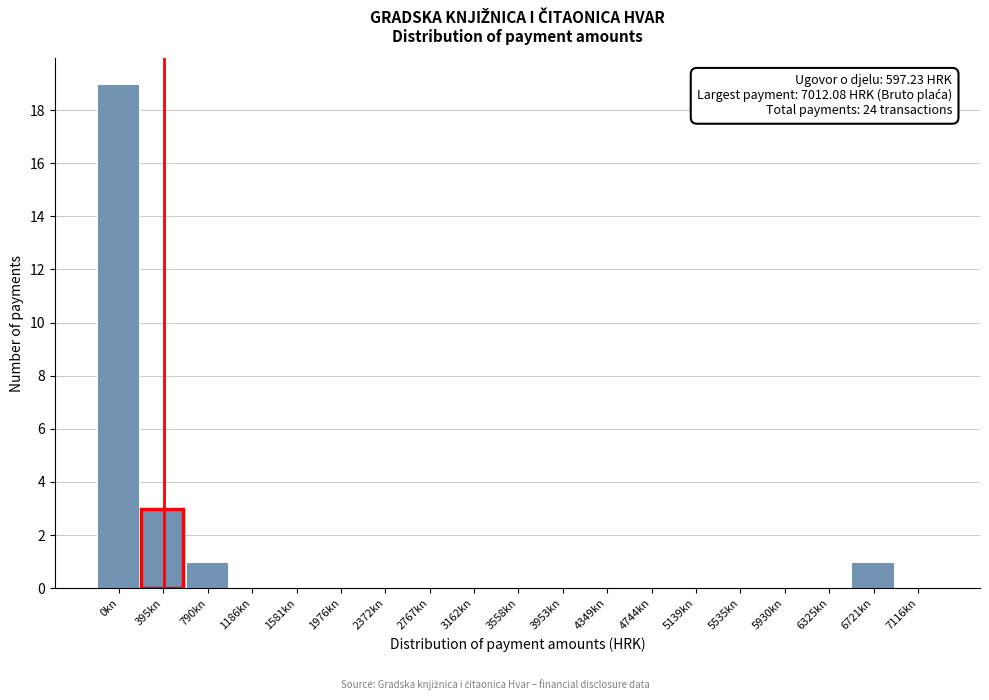

Reading left to right, list all the values displayed in this chart.

0kn=19	395kn=3	790kn=1	1186kn=0	1581kn=0	1976kn=0	2372kn=0	2767kn=0	3162kn=0	3558kn=0	3953kn=0	4349kn=0	4744kn=0	5139kn=0	5535kn=0	5930kn=0	6325kn=0	6721kn=1	7116kn=0